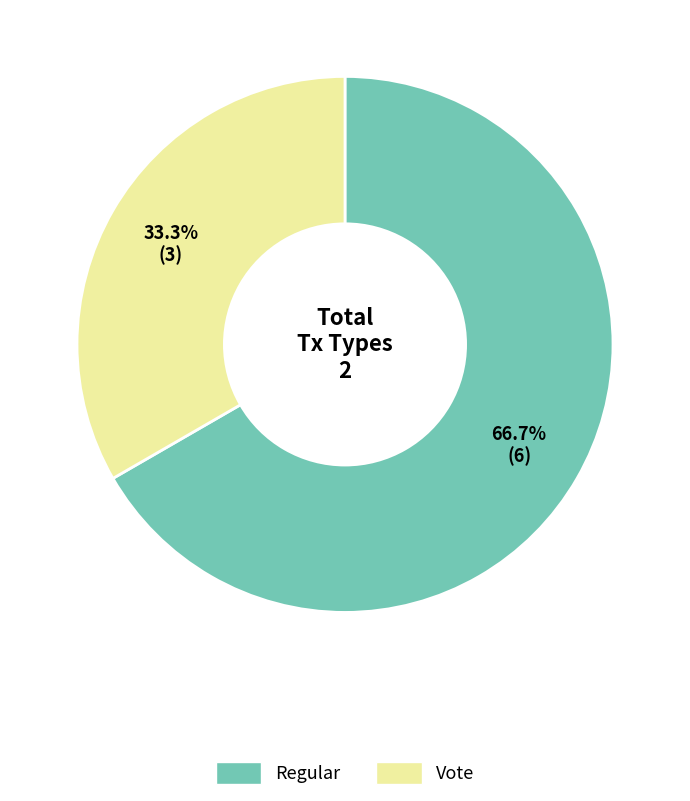

How much of the chart is everything except Vote?

66.7%